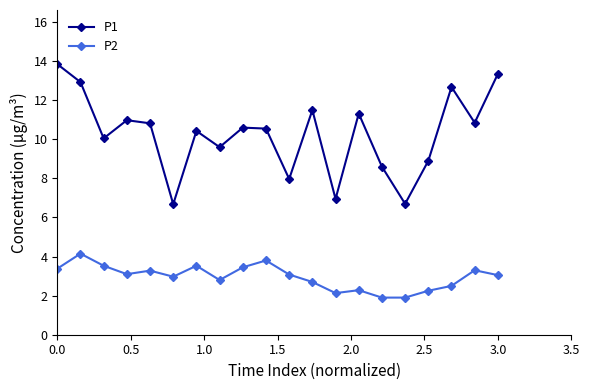

True or false: P2 and P1 intersect in this chart.

False